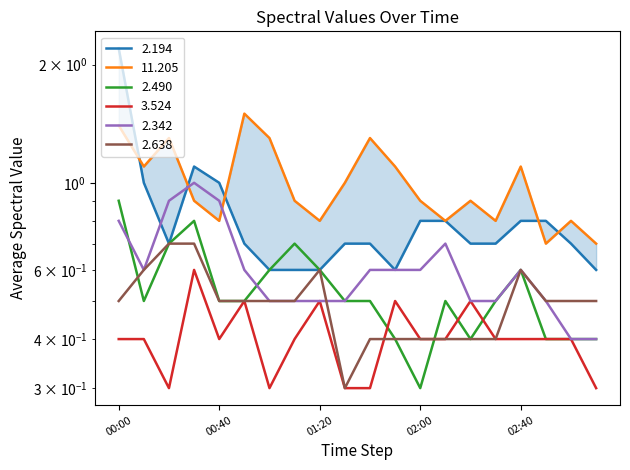

What is the average value of the 2.490 series?

0.5